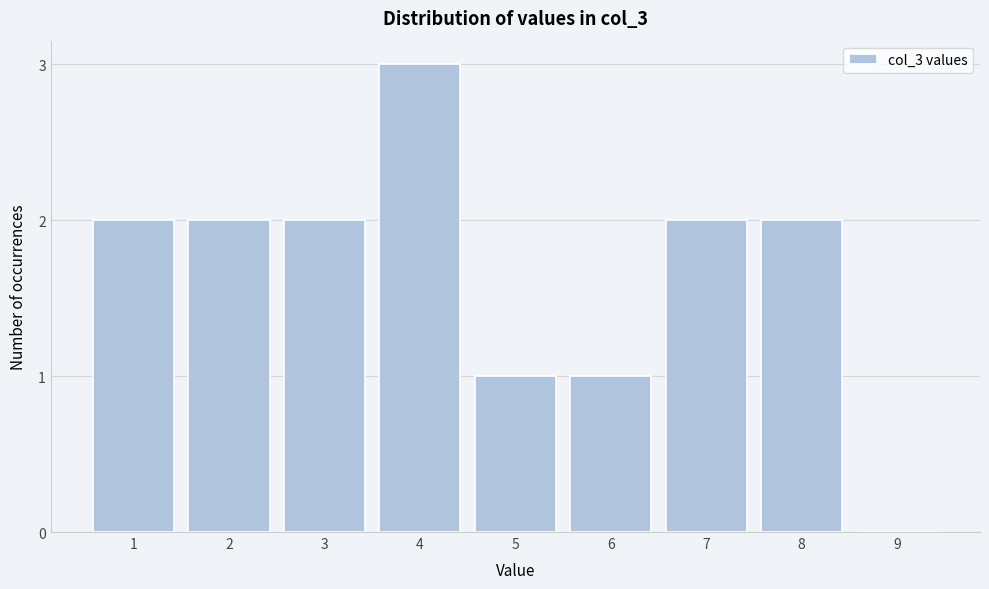

Reading left to right, list all the values displayed in this chart.

1=2	2=2	3=2	4=3	5=1	6=1	7=2	8=2	9=0